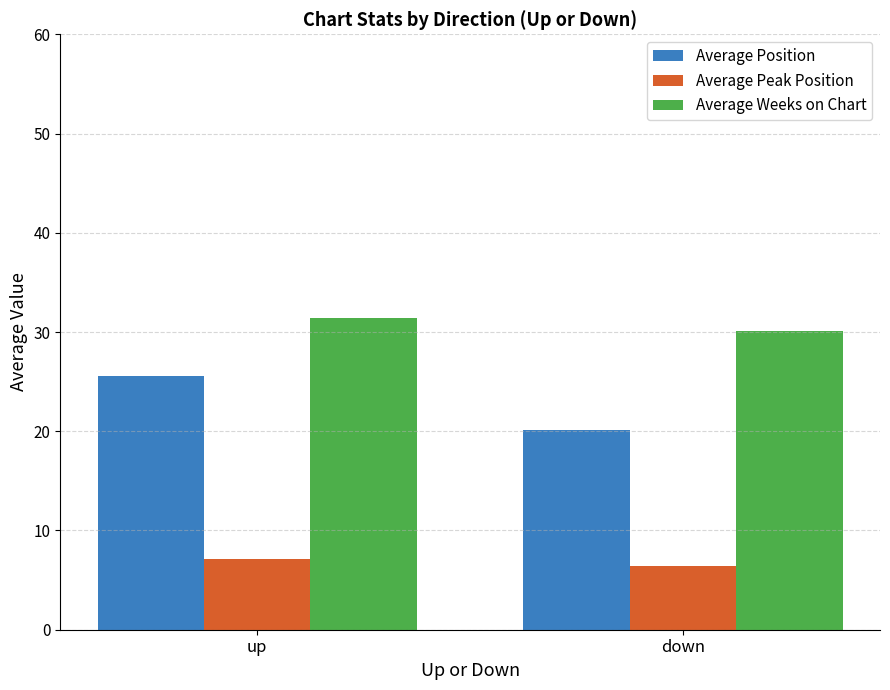

What is the minimum value for Average Position?

20.1